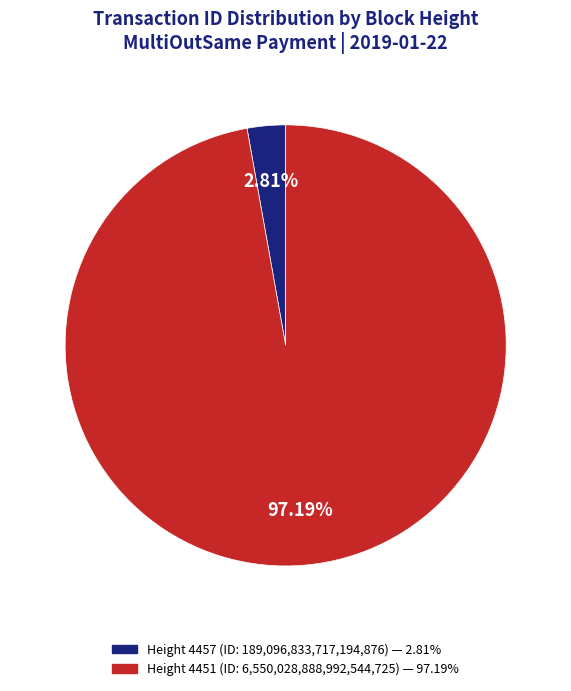

Between Height 4457 (ID: 189,096,833,717,194,876) — 2.81% and Height 4451 (ID: 6,550,028,888,992,544,725) — 97.19%, which is larger?

Height 4451 (ID: 6,550,028,888,992,544,725) — 97.19%